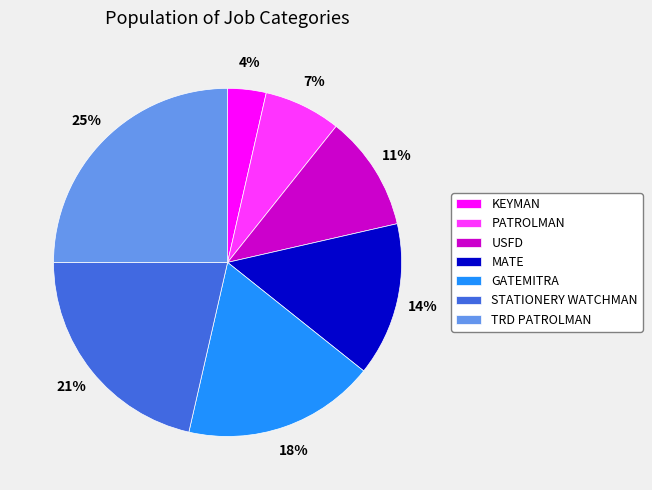

The STATIONERY WATCHMAN slice represents 21% of the pie. True or false?

True